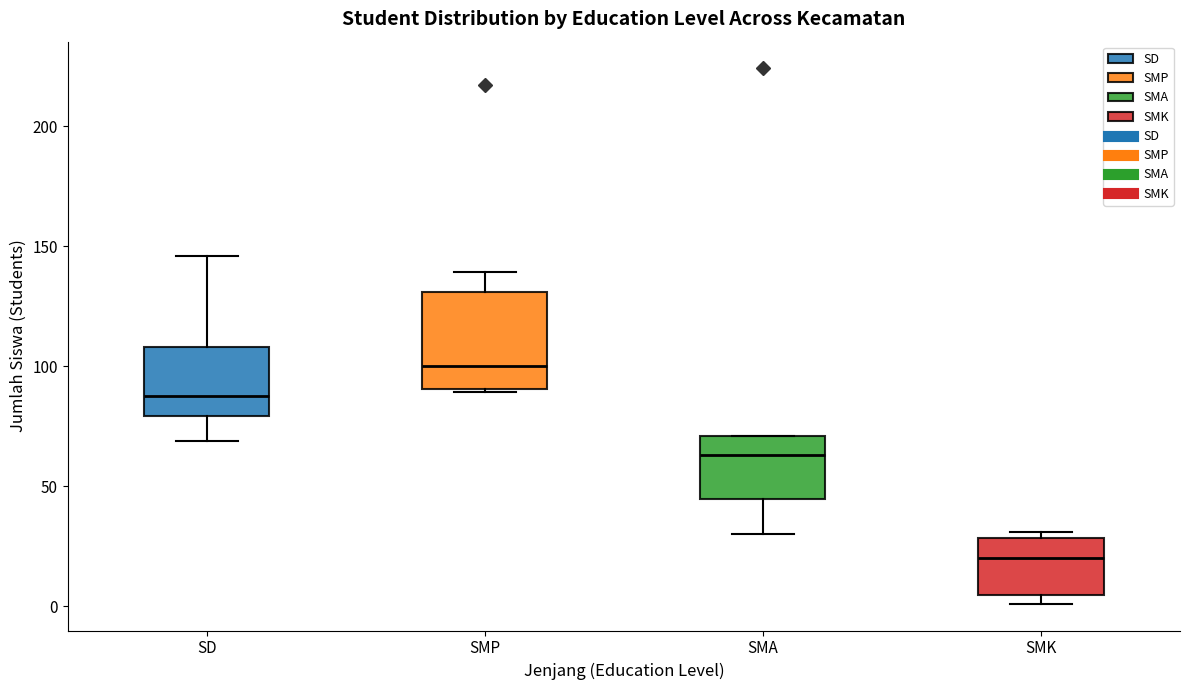

Which box is the tallest, from its lower edge to its upper edge?

SMP